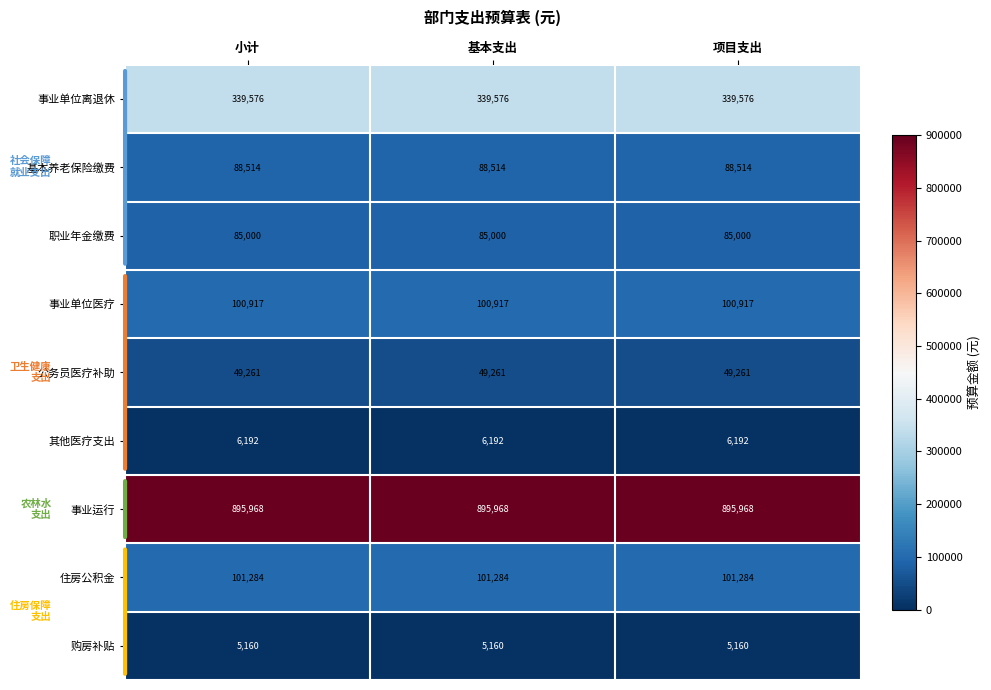

The 事业单位医疗 series shows 100917 at 基本支出. True or false?

True